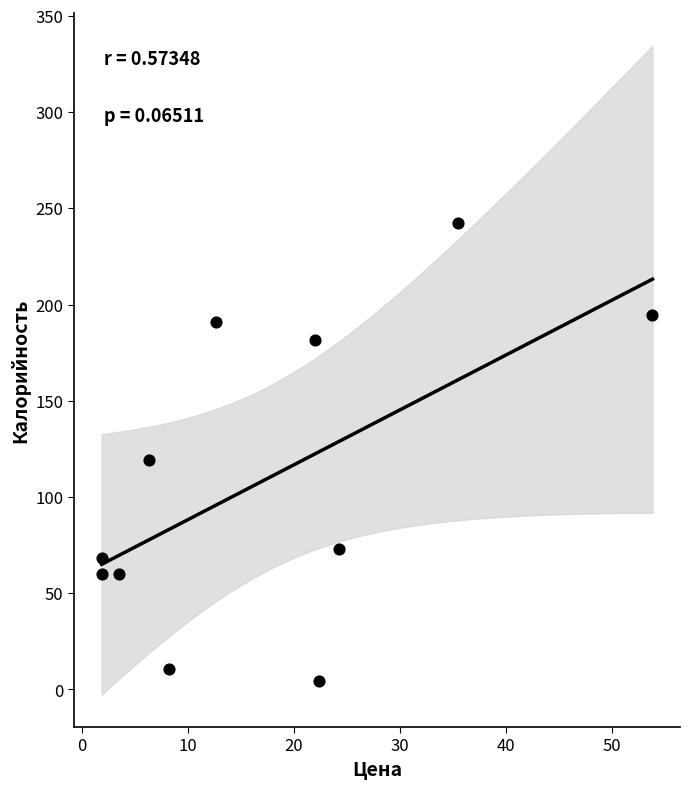

What is the range of Y values (max minus min)?

238.2